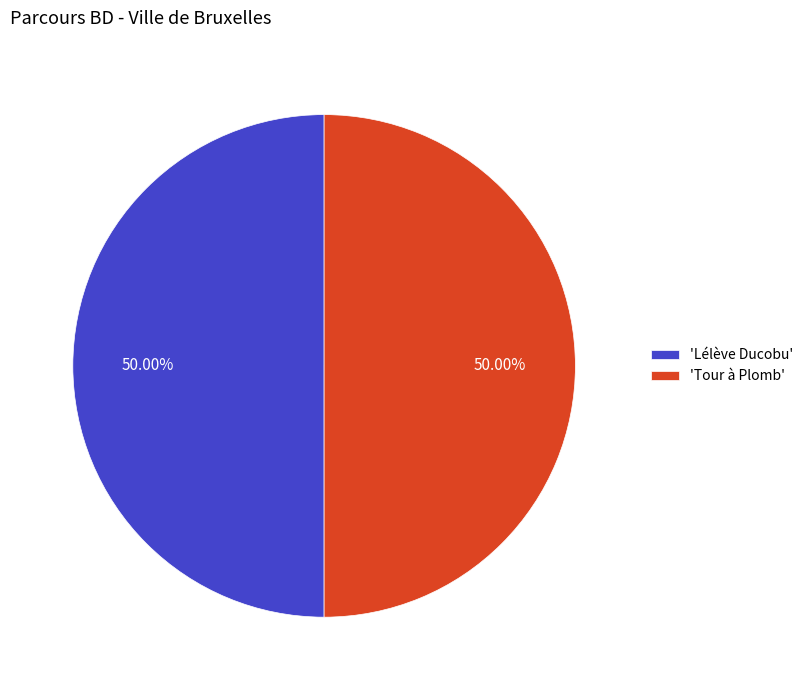

Approximately how many times larger is the value at 'Tour à Plomb' compared to 'Lélève Ducobu'?

1.0